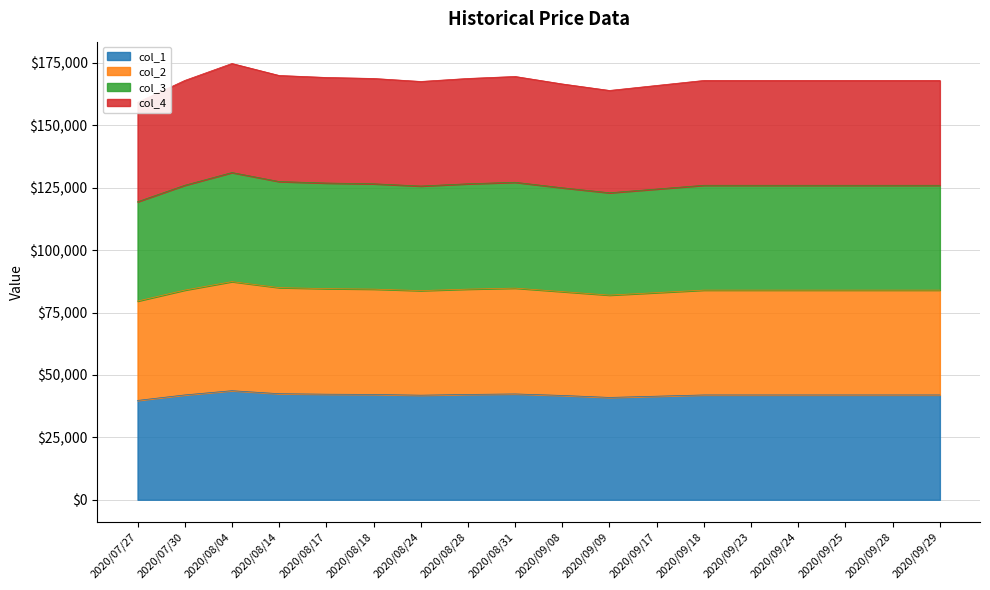

What is the maximum value for col_1?

43700